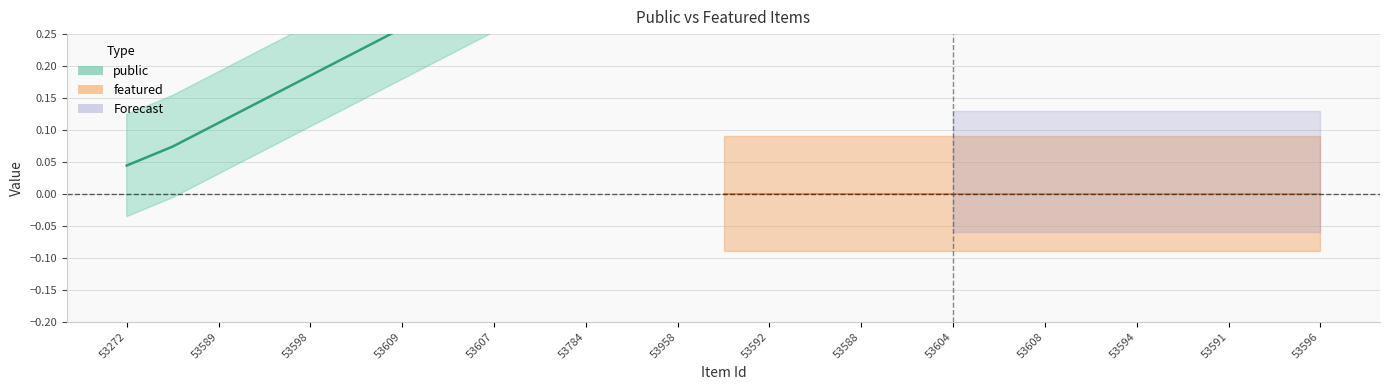

True or false: featured and public intersect in this chart.

False